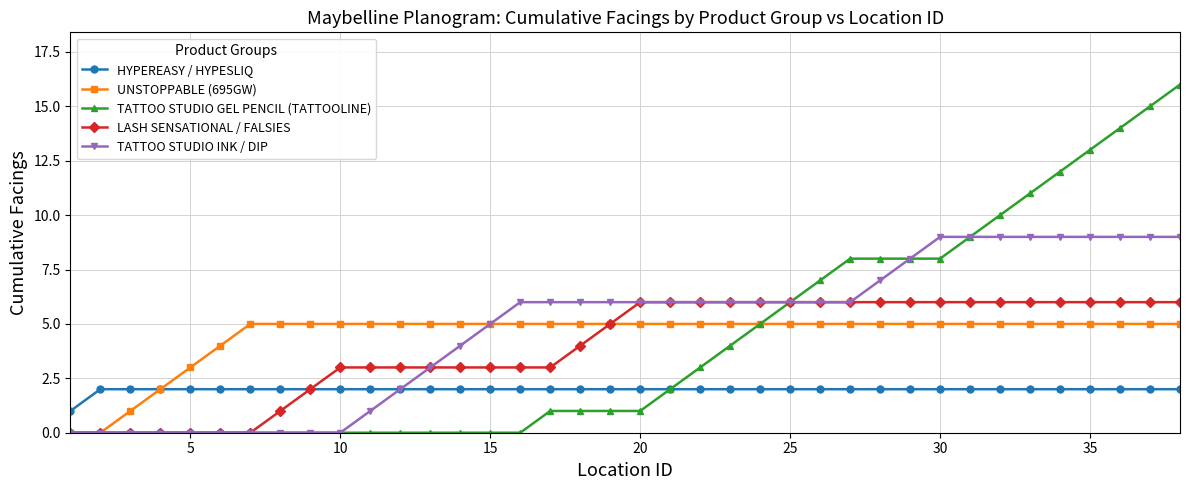

What is the difference between the second highest and second lowest values in the LASH SENSATIONAL / FALSIES series?

6